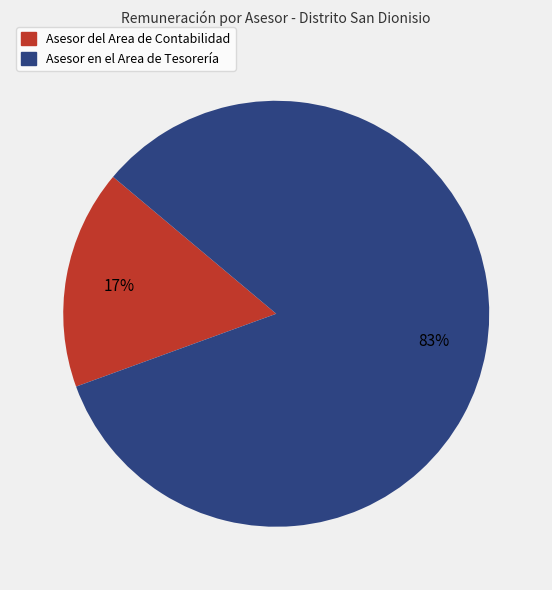

Which category has the biggest portion of the pie?

Asesor en el Area de Tesorería